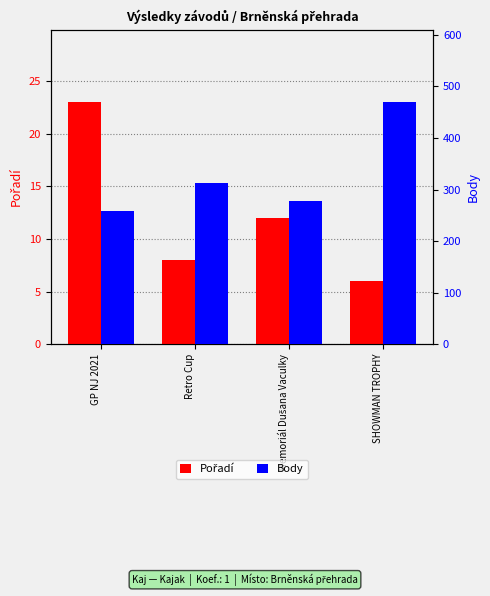

At which category does the chart reach its minimum across all series?

SHOWMAN TROPHY